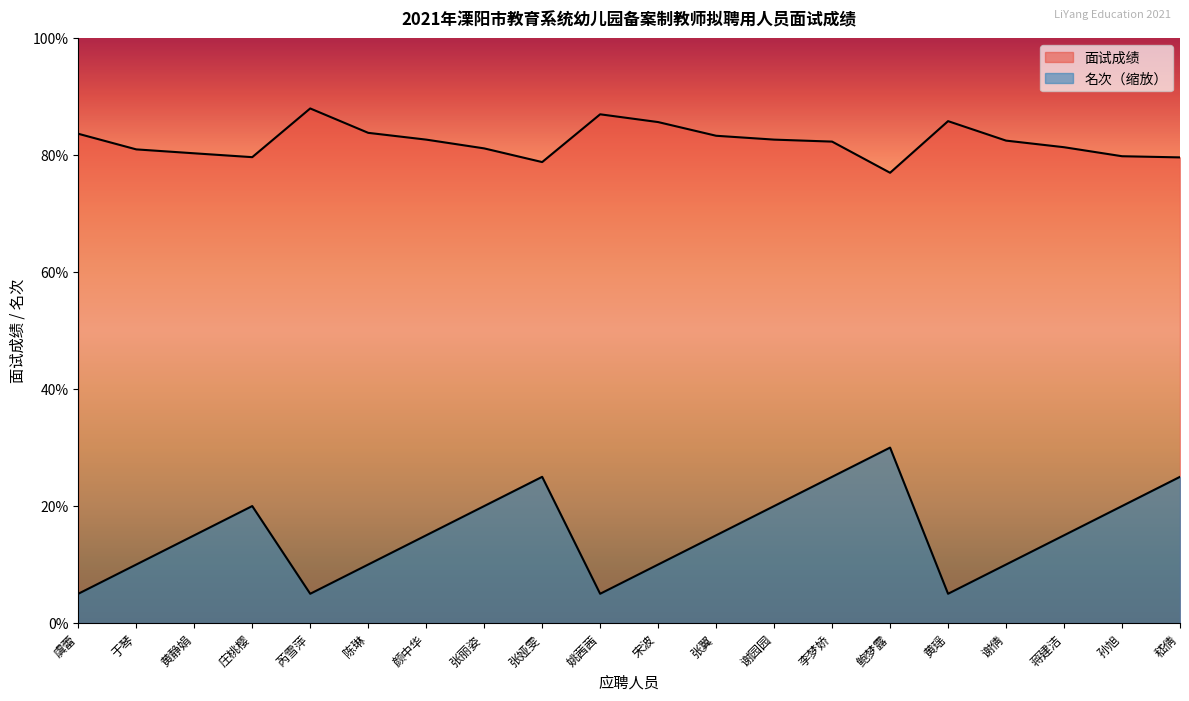

Where does the 面试成绩 series first go above 82?

虞蕾